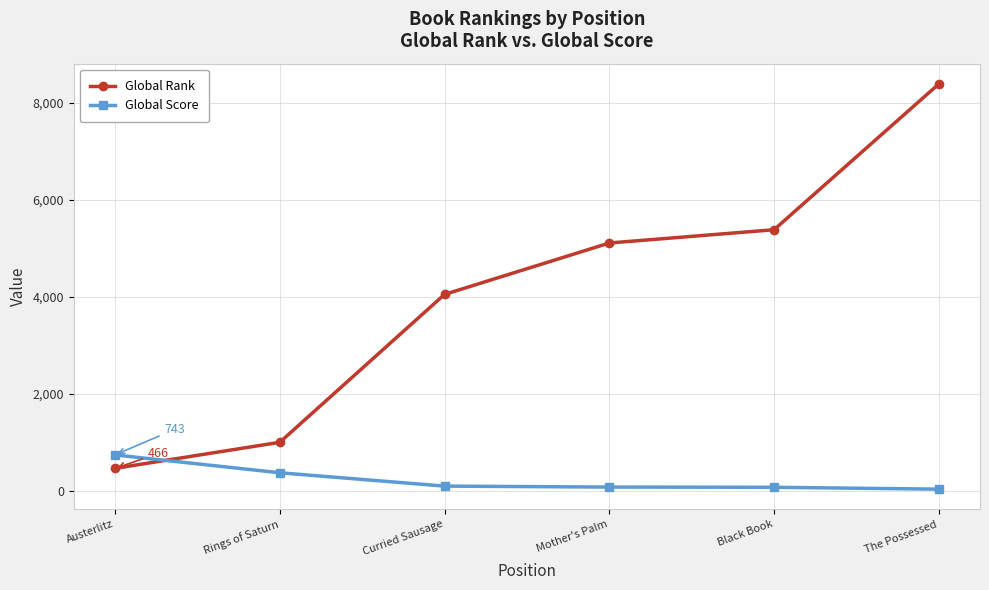

How many lines are shown in the chart?

2